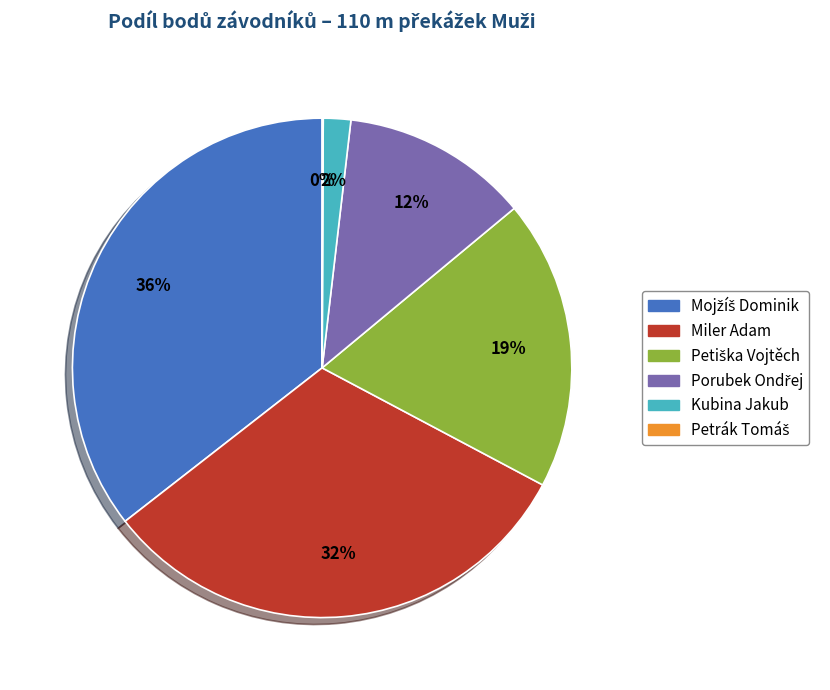

What percentage is the Kubina Jakub slice, to the nearest percent?

2%